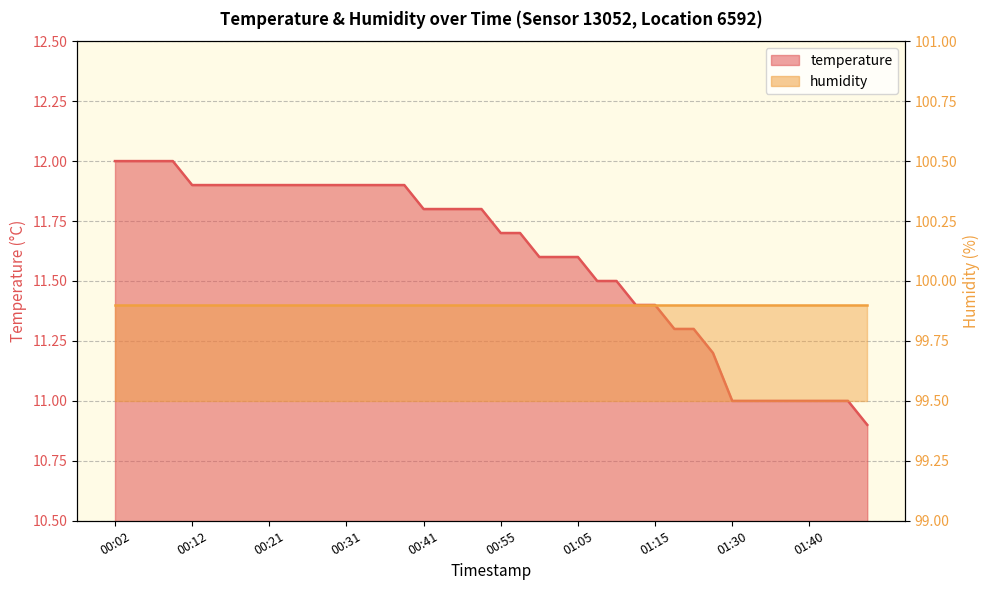

What is the label of the 12th point from the right?

01:15